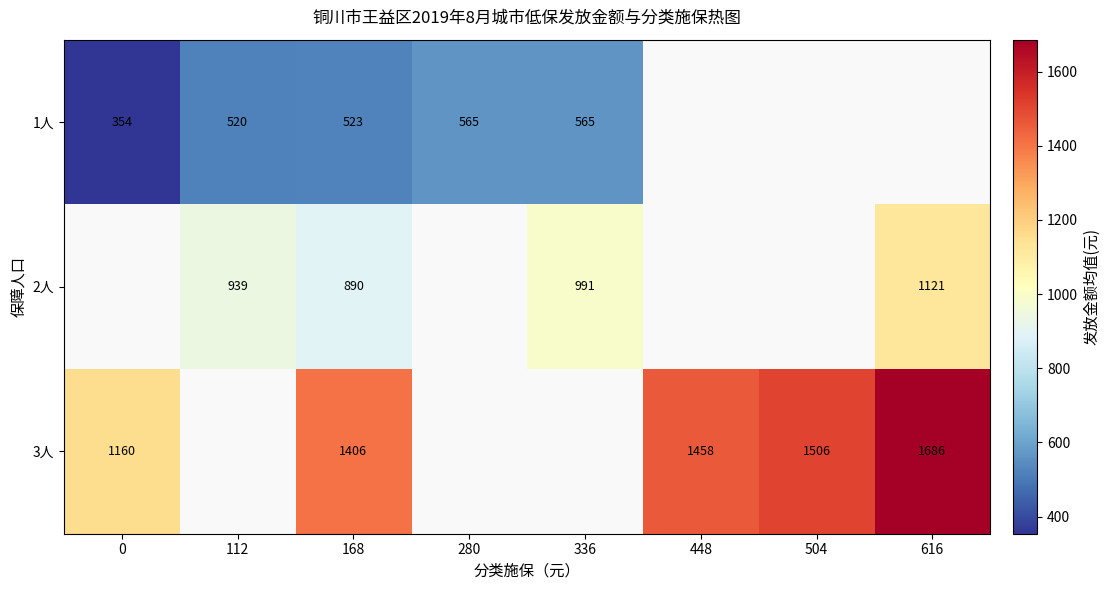

The value of 2人 at 336 is 215.6. True or false?

False